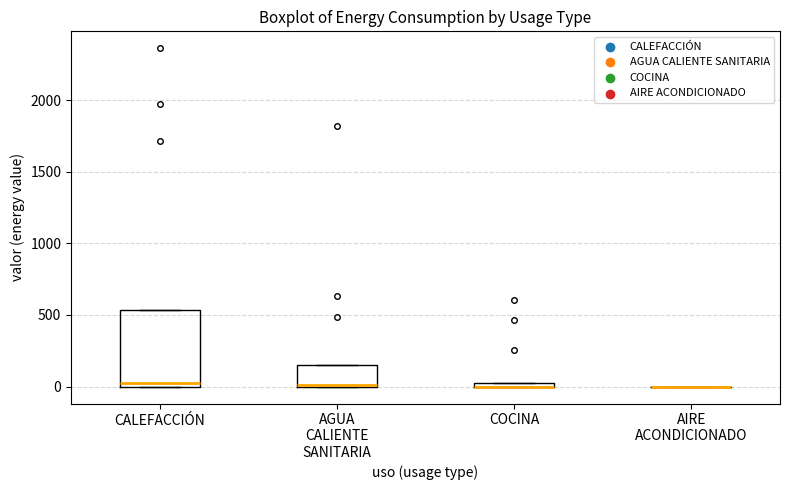

Where is the lower edge of the box for CALEFACCIÓN on the y-axis? The values are not printed on the chart, so give them approximately, as read against the axis.

0